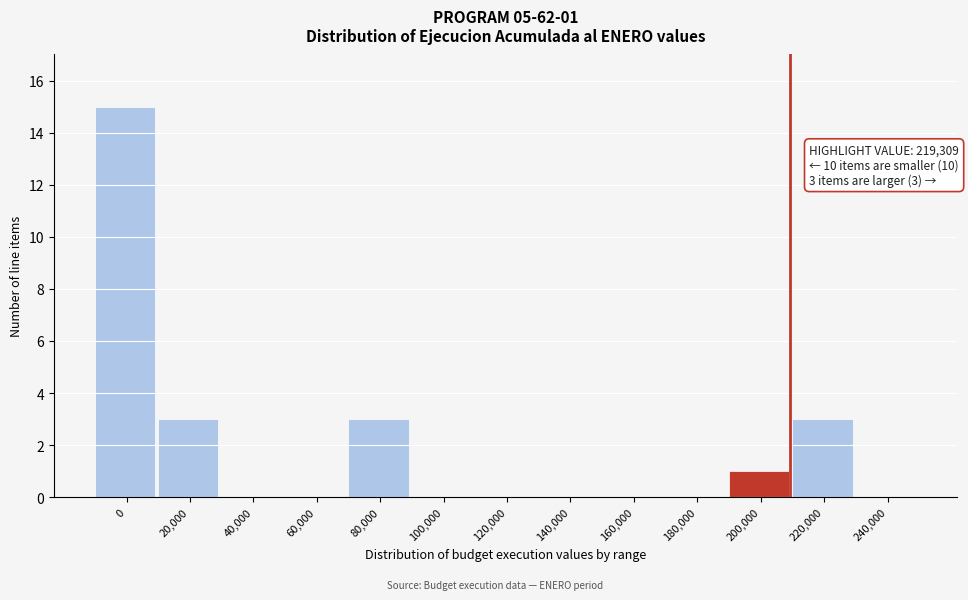

Reading left to right, list all the values displayed in this chart.

0=15	20,000=3	40,000=0	60,000=0	80,000=3	100,000=0	120,000=0	140,000=0	160,000=0	180,000=0	200,000=1	220,000=3	240,000=0